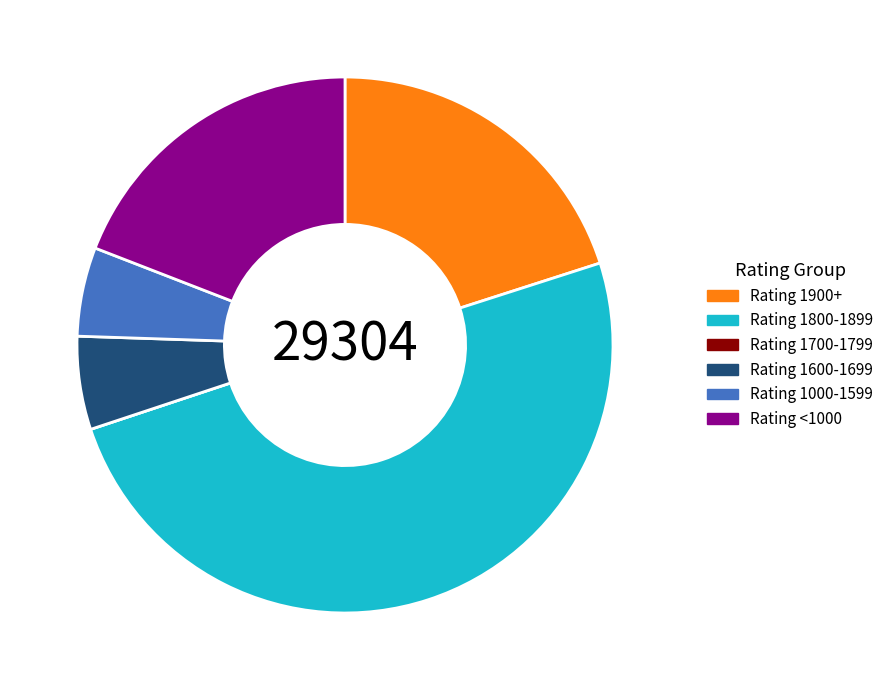

Is Rating <1000 the majority of the pie?

No